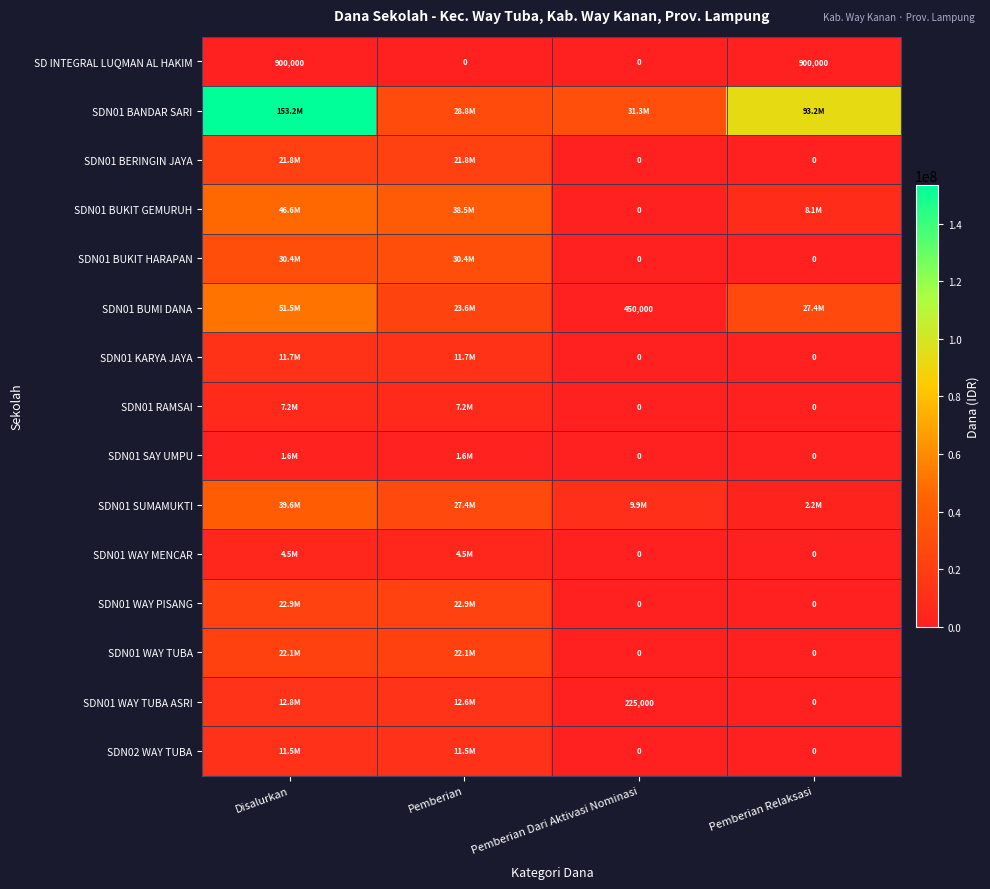

The SDN01 KARYA JAYA series shows 11700000 at Disalurkan. True or false?

True